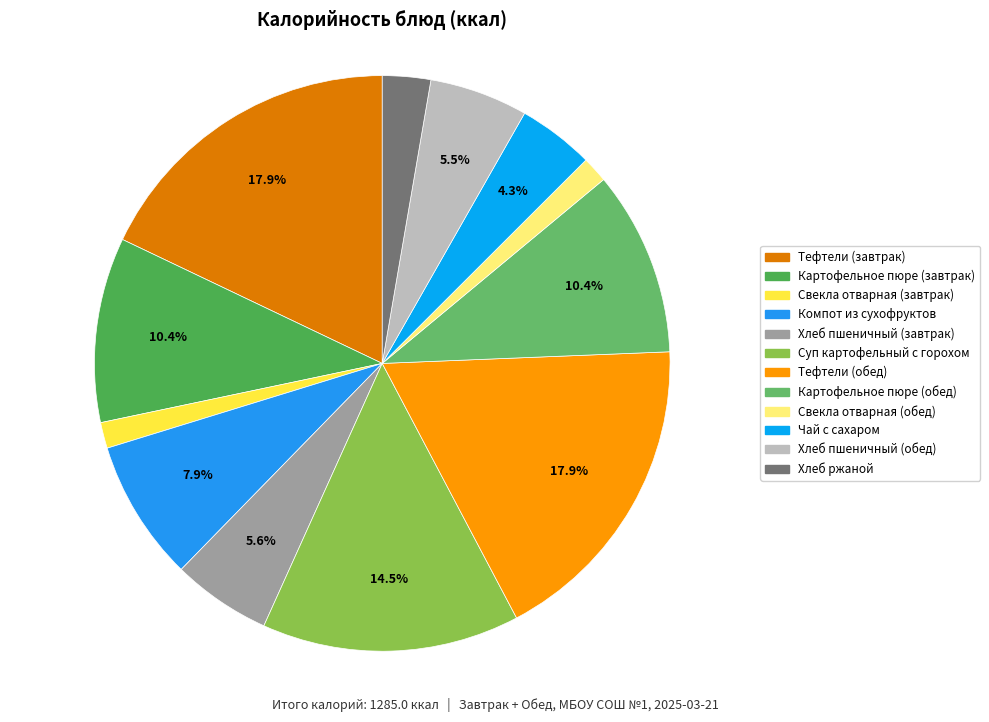

Combined, do Хлеб пшеничный (завтрак) and Картофельное пюре (завтрак) account for over 50%?

No